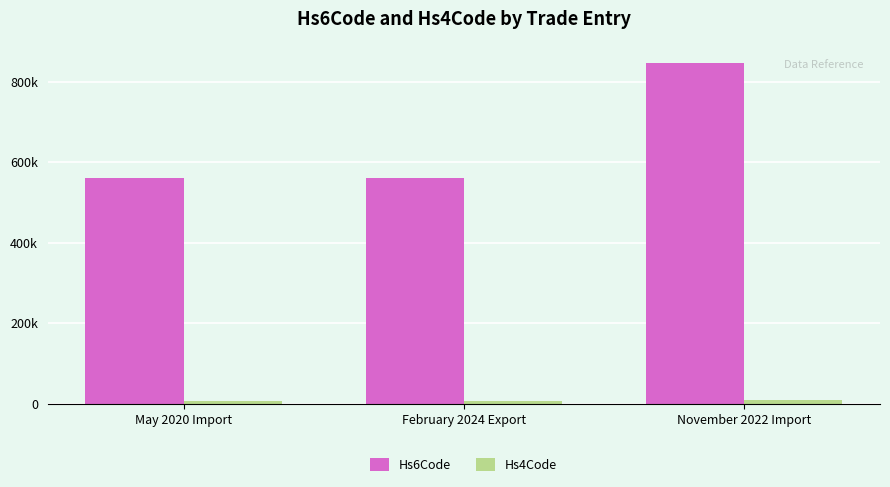

Between May 2020 Import and November 2022 Import, which is larger?

November 2022 Import